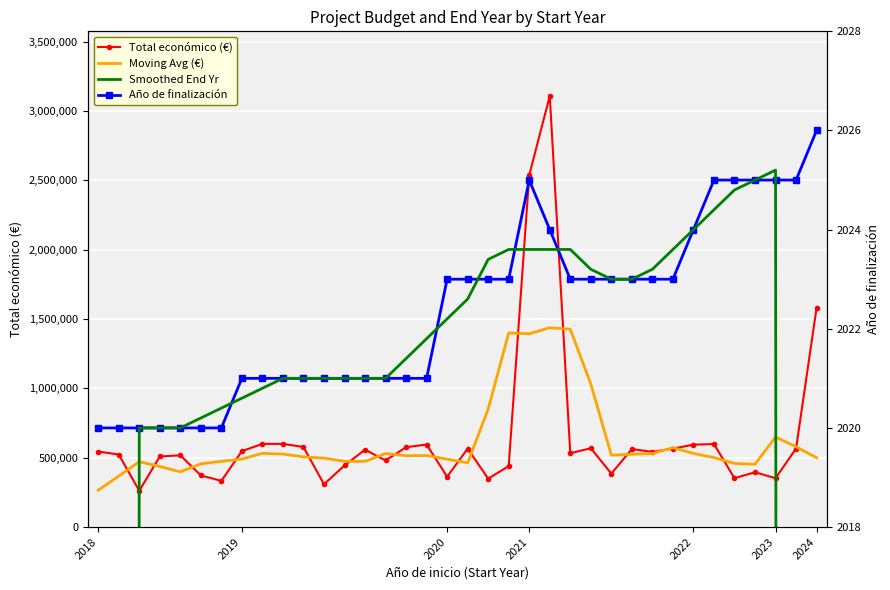

How many data points in Total económico (€) are above 544637?

17